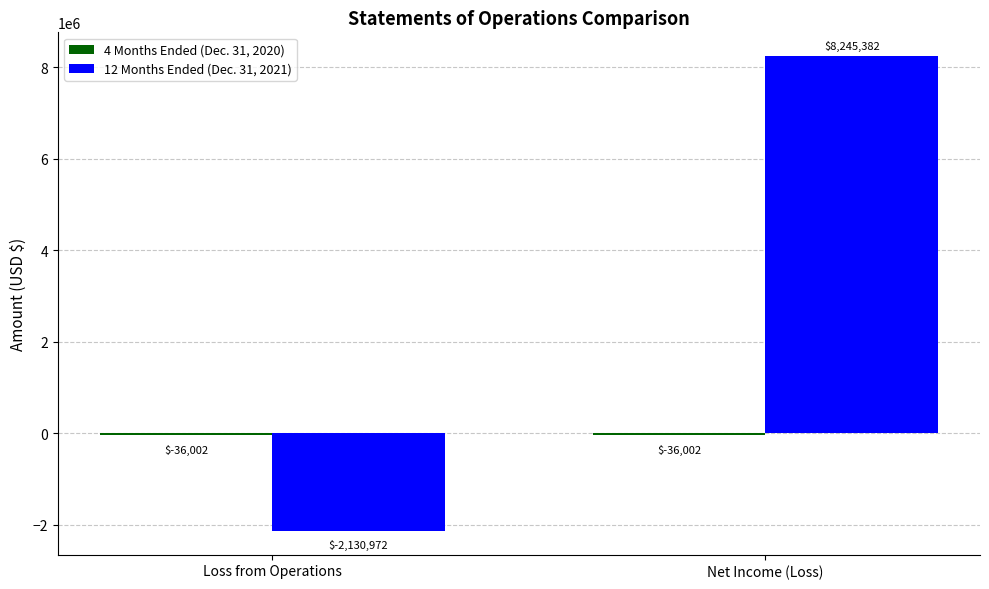

What position from the right is Net Income (Loss)?

1